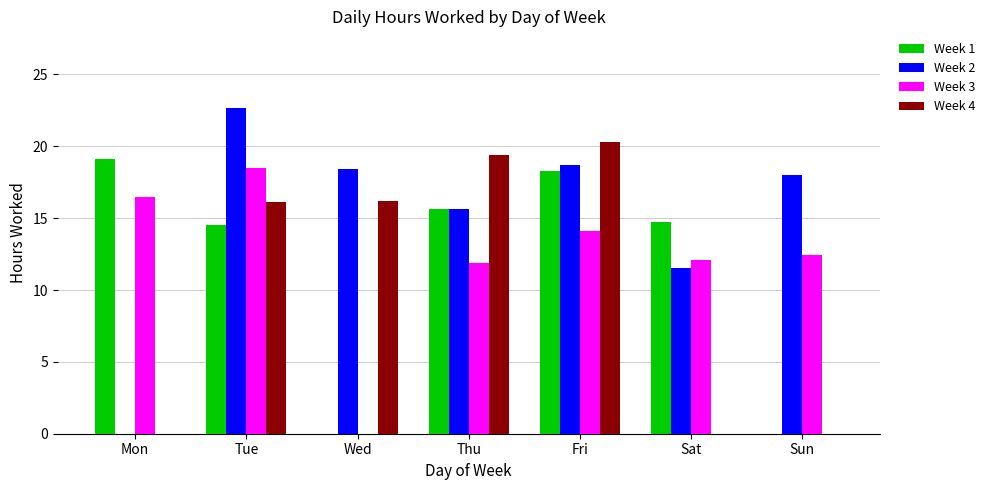

How many categories are shown in the chart?

7